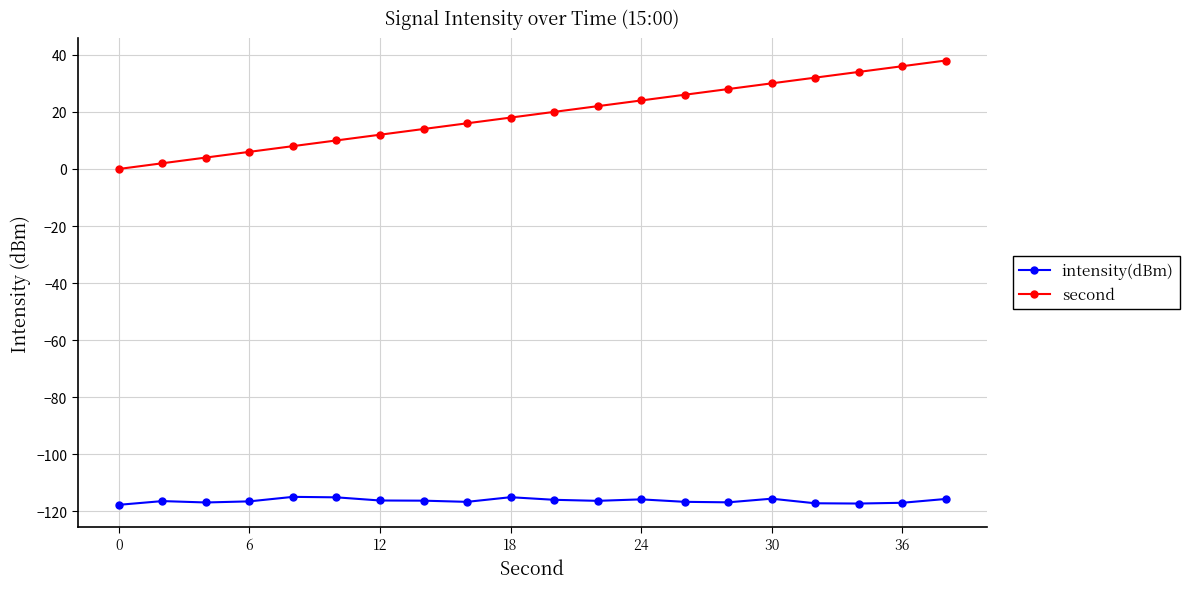

True or false: second has more than 2 interior local peaks.

False